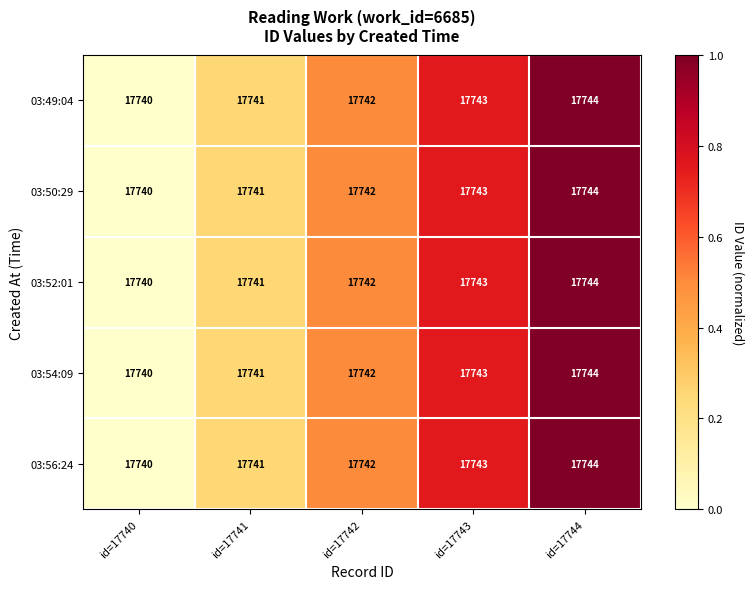

How many data points does each series have?

5